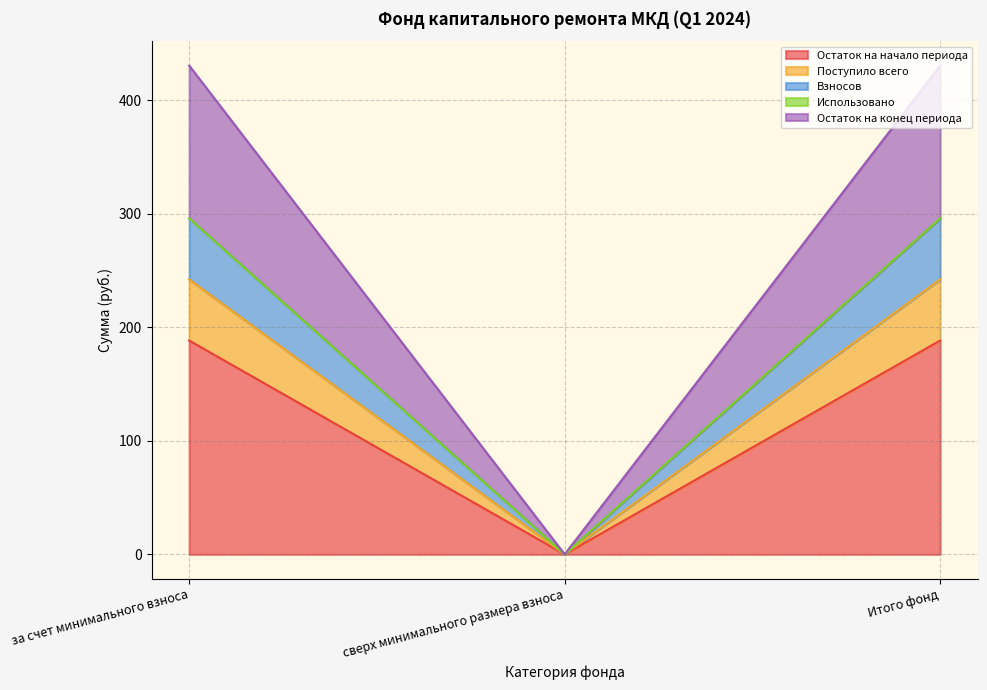

Between сверх минимального размера взноса and Итого фонд, which series saw the biggest shift?

Остаток на начало периода